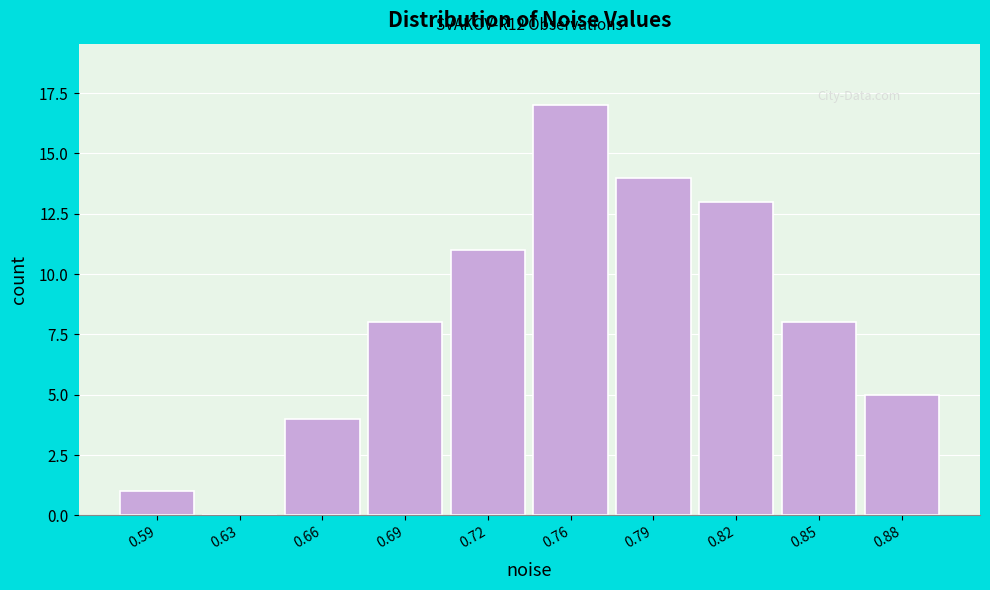

Reading right to left, extract all data points from this chart.

0.88=5	0.85=8	0.82=13	0.79=14	0.76=17	0.72=11	0.69=8	0.66=4	0.63=0	0.59=1